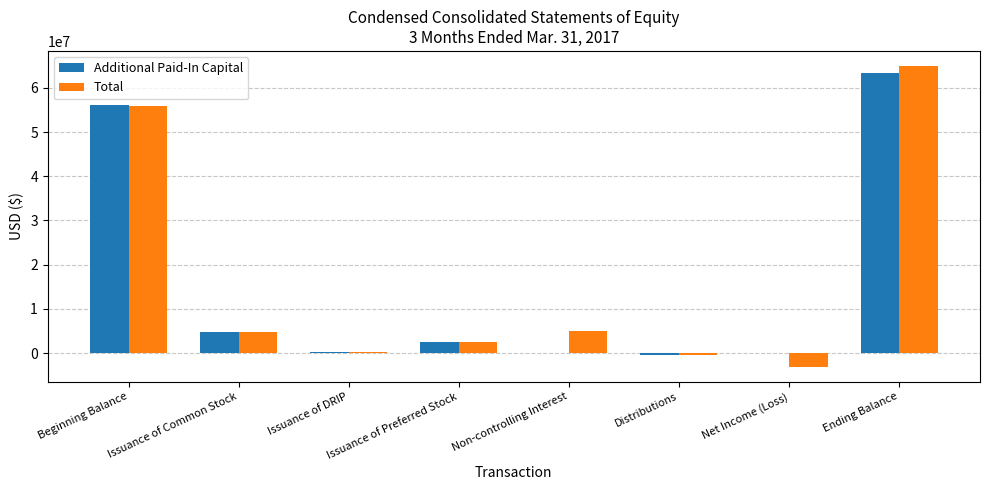

What is the difference between the Additional Paid-In Capital values at Net Income (Loss) and Ending Balance?

63283000